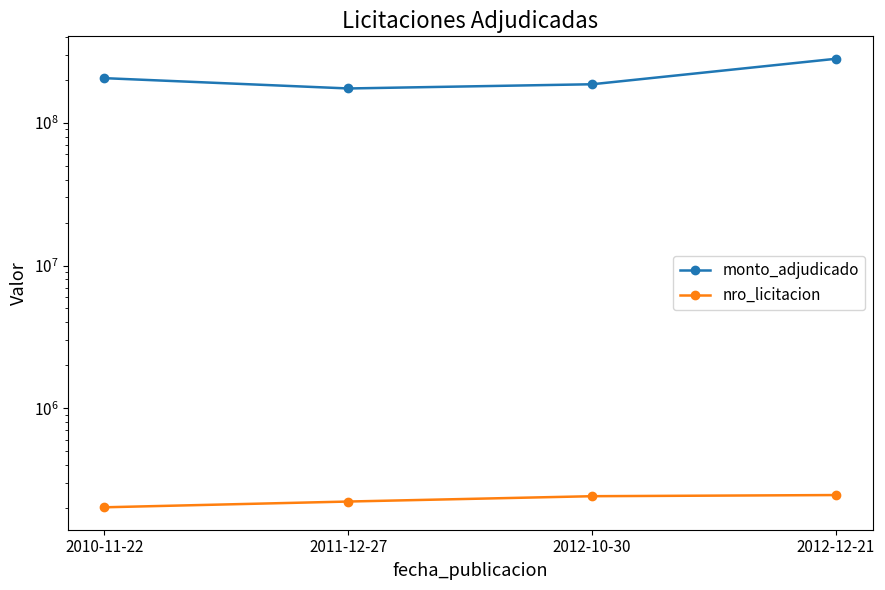

True or false: monto_adjudicado has a value of 274033027 at 2011-12-27.

False